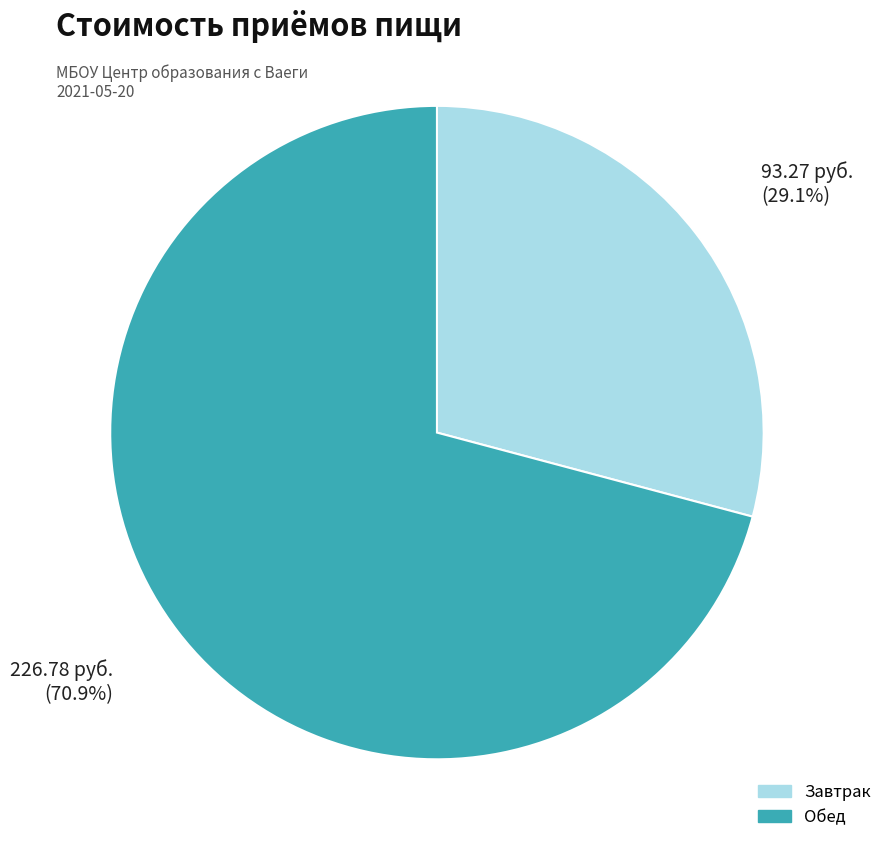

To the nearest percent, what is the difference between the largest and smallest slice percentages?

42%